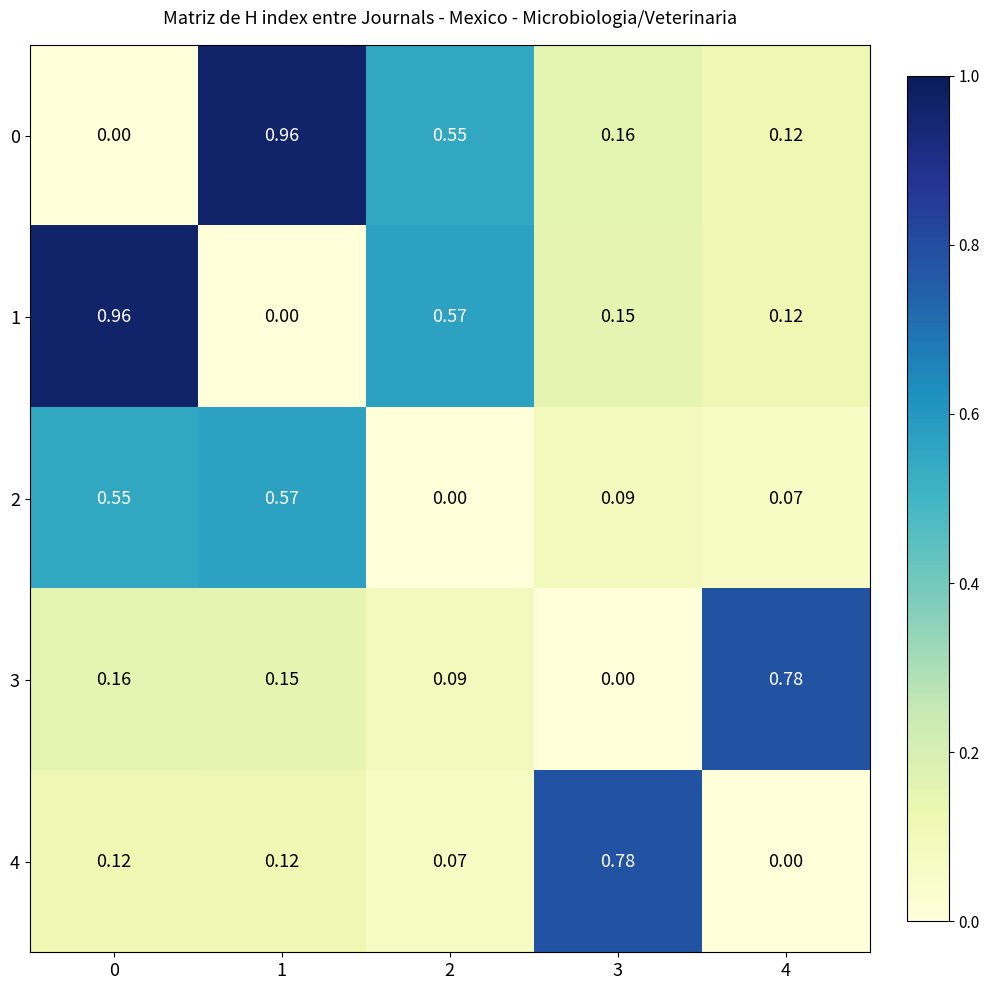

Is the value of 3 at 2 greater than the value of 4 at 1?

No